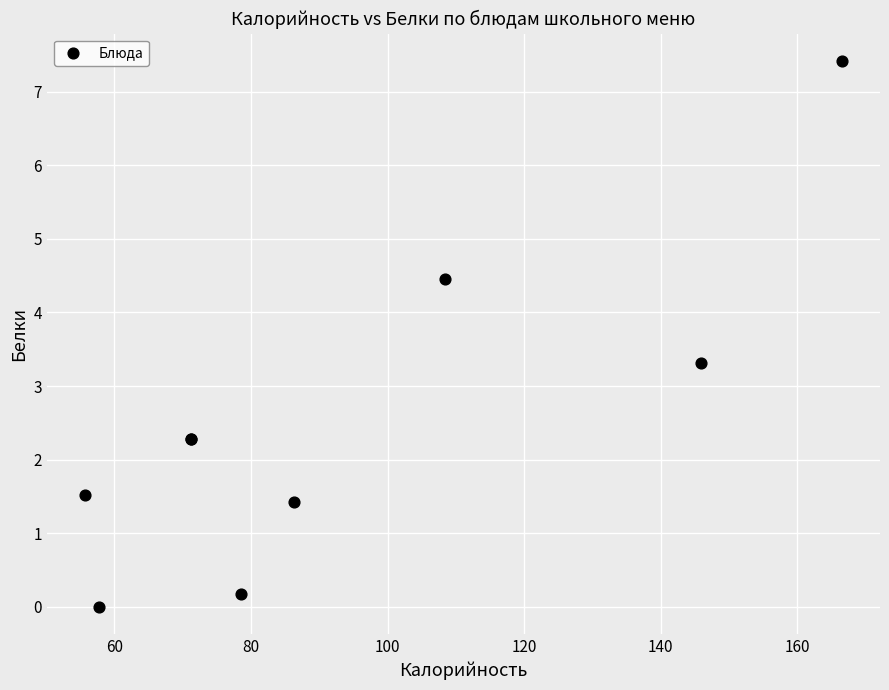

What Y value in the scatter plot is closest to 3?

3.3